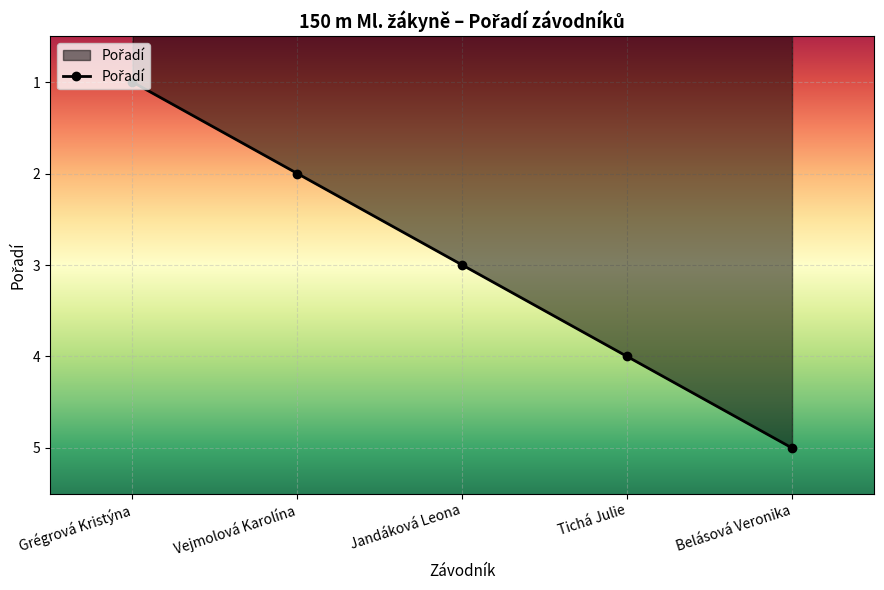

True or false: the data shows 1 at Vejmolová Karolína.

False